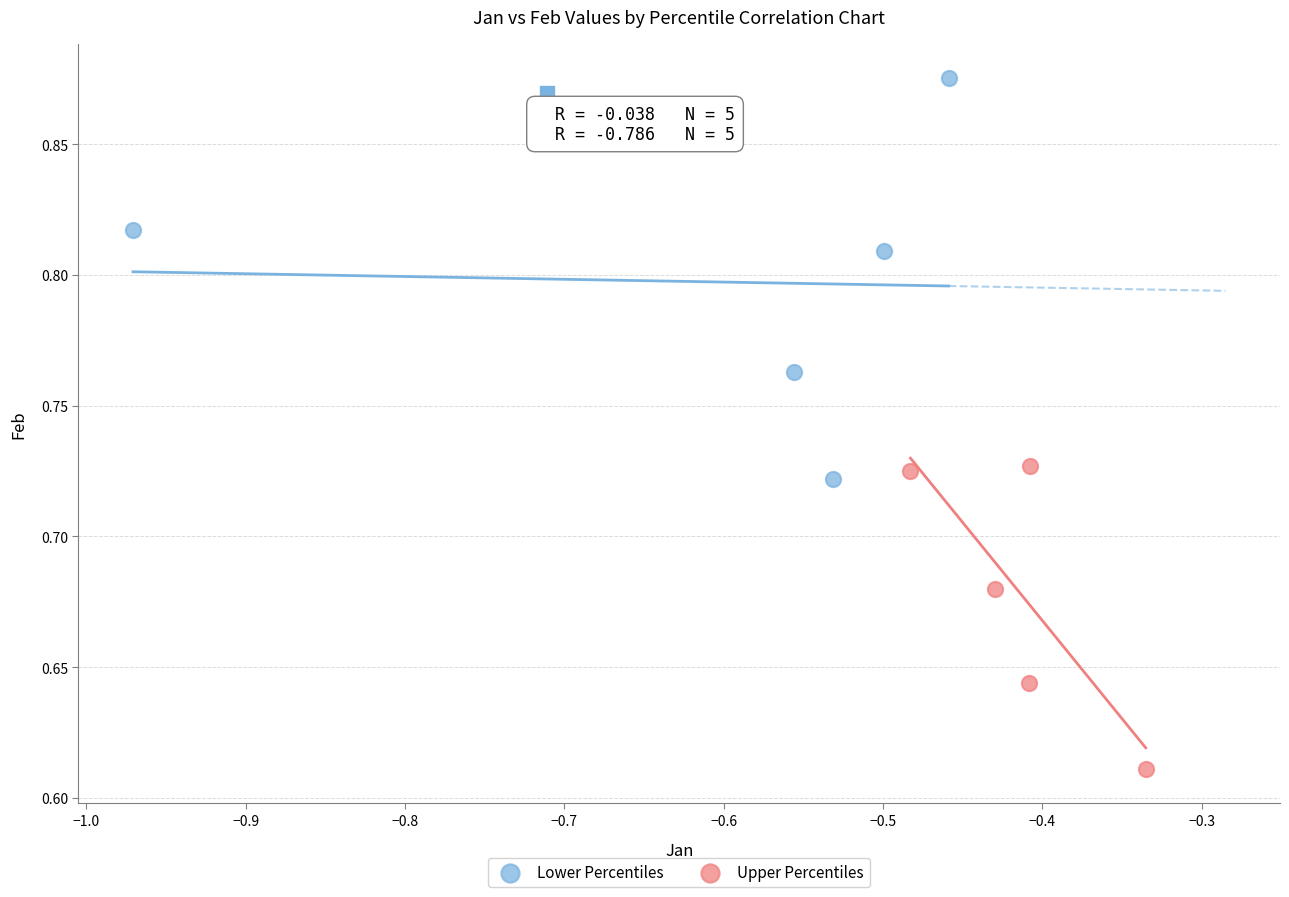

Which series reaches the minimum Y coordinate?

Upper Percentiles